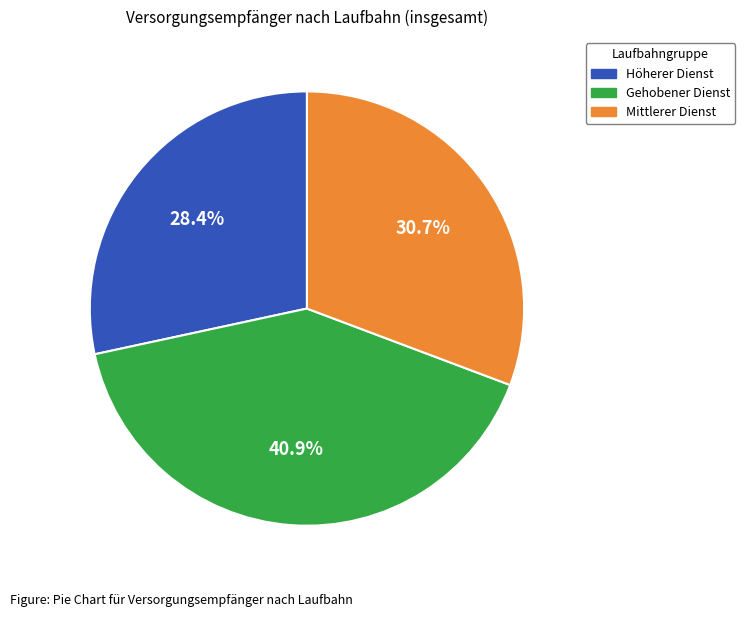

True or false: Gehobener Dienst accounts for 28% of the total.

False